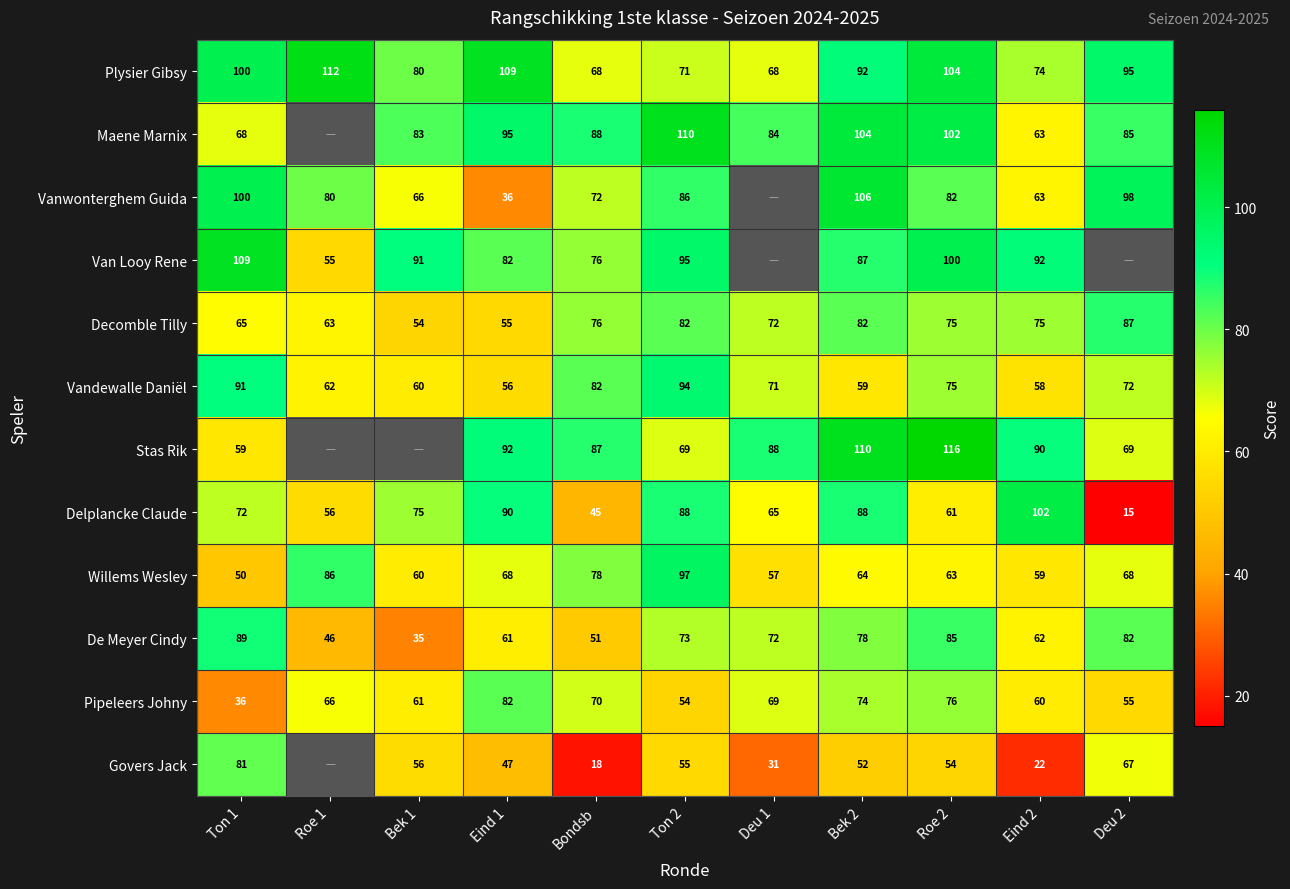

What is the difference between the highest and lowest values at Bondsb?

70